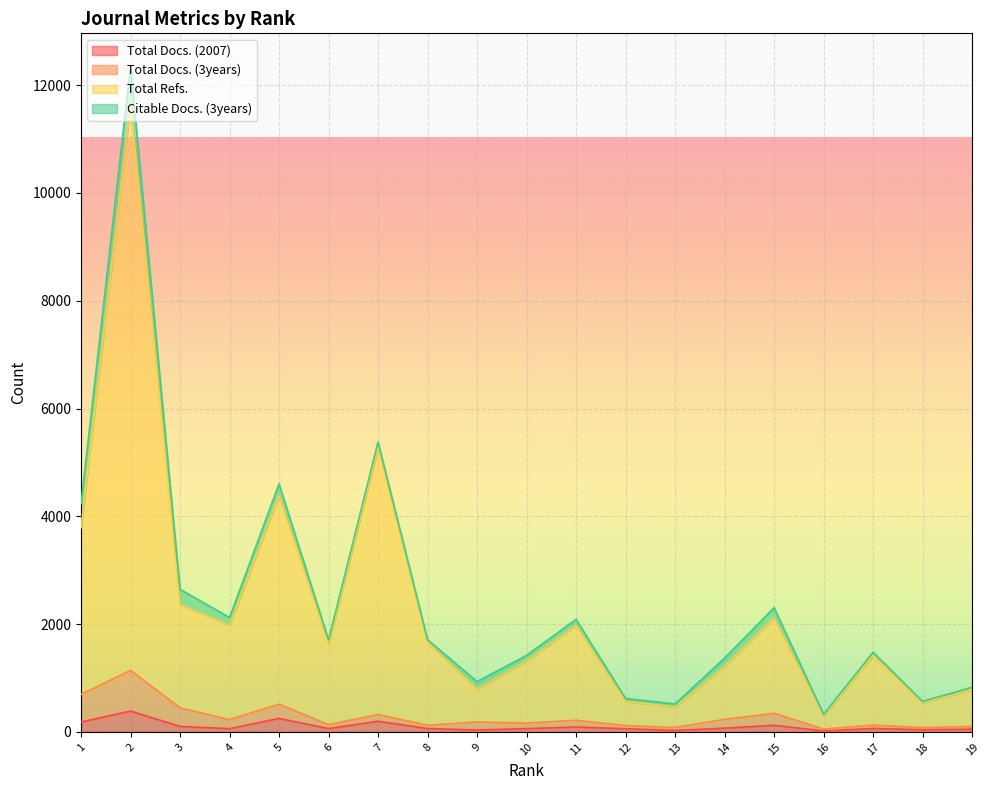

How many lines are shown in the chart?

4